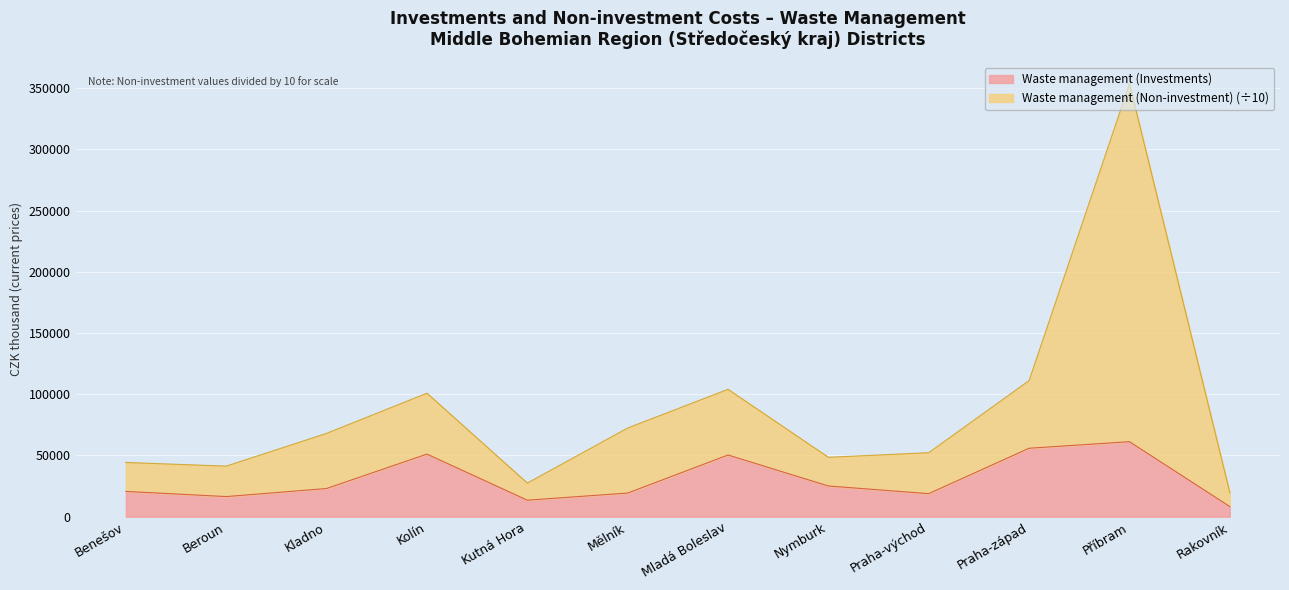

What is the label of the 10th point from the left?

Praha-západ